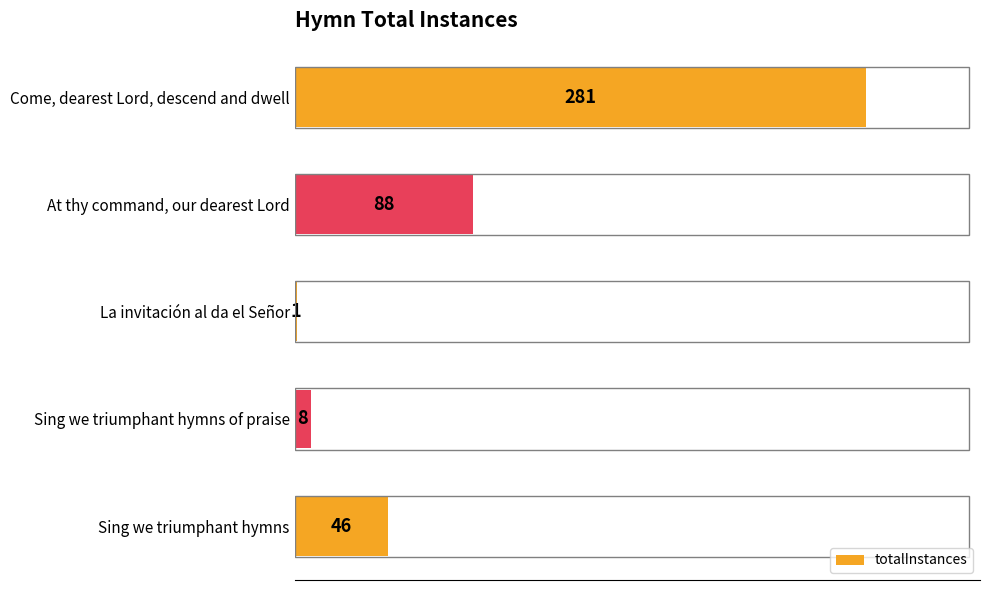

What value does the data have at At thy command, our dearest Lord, to the nearest 10?

90